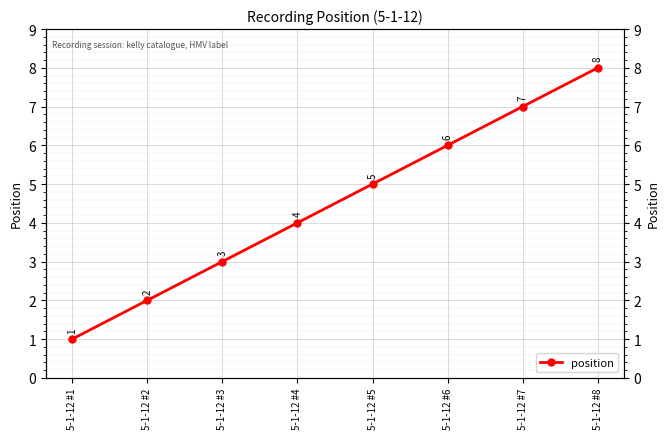

What is the ratio of the value at 5-1-12 #7 to the value at 5-1-12 #1?

7.0